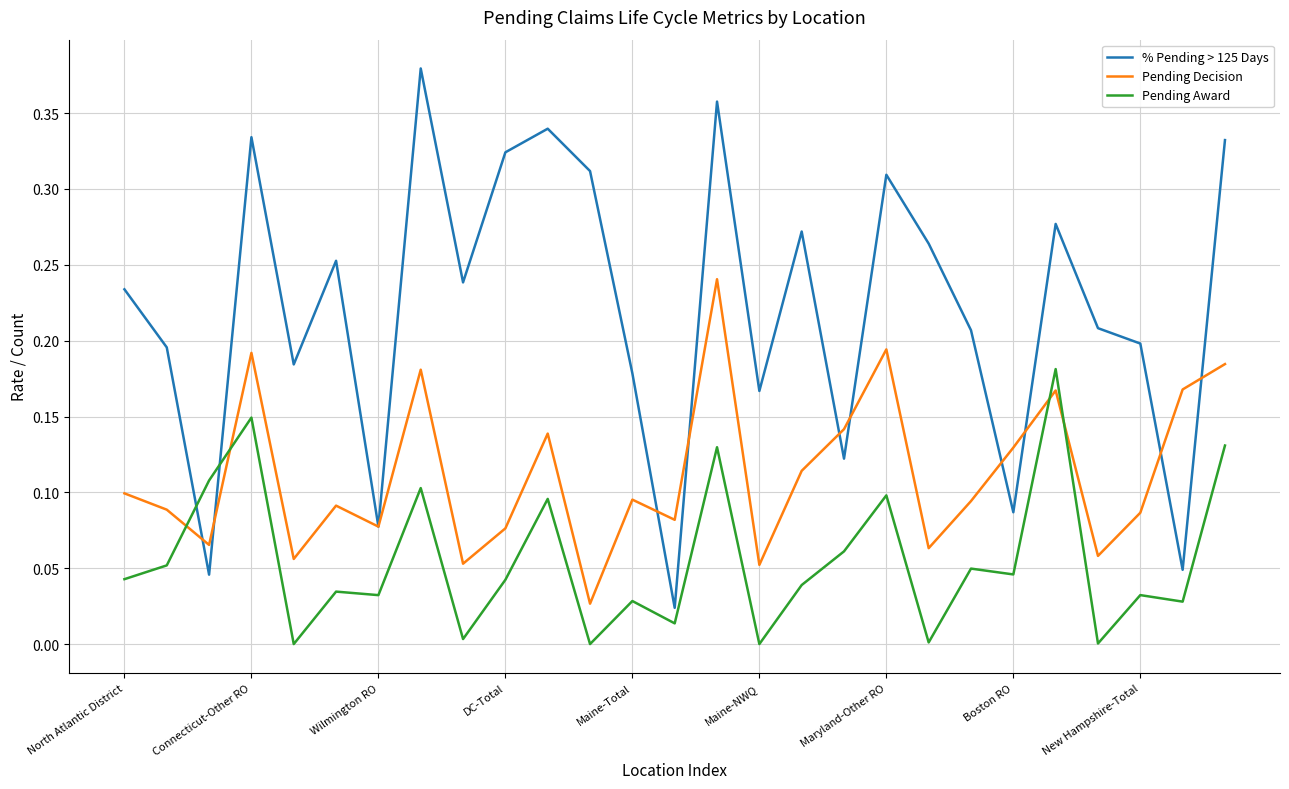

Which series has the largest total across all categories?

% Pending > 125 Days